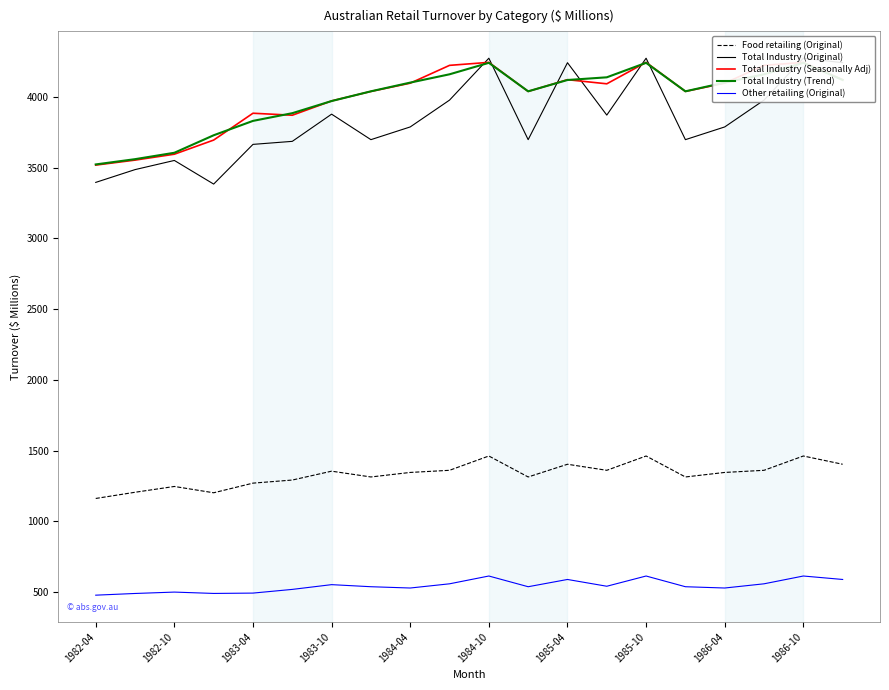

True or false: Food retailing (Original) and Other retailing (Original) intersect in this chart.

False